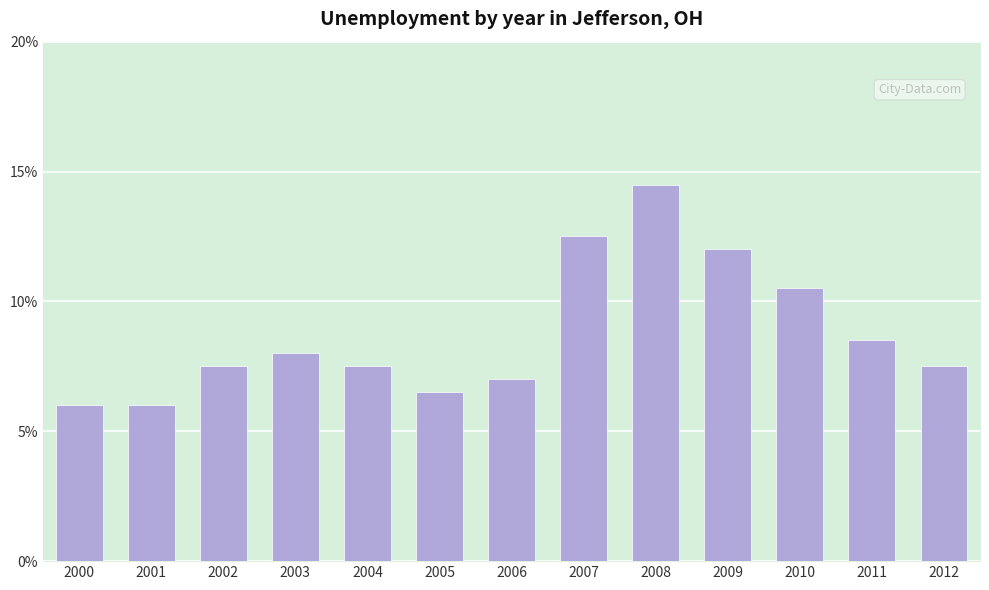

What is the difference between the maximum and minimum values?

8.5